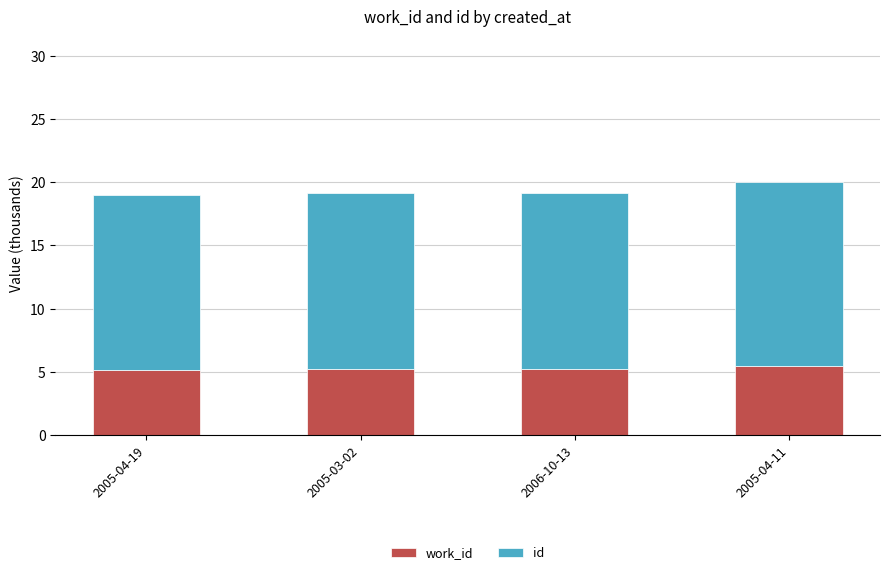

What is the total value across all series at 2006-10-13?

19.2